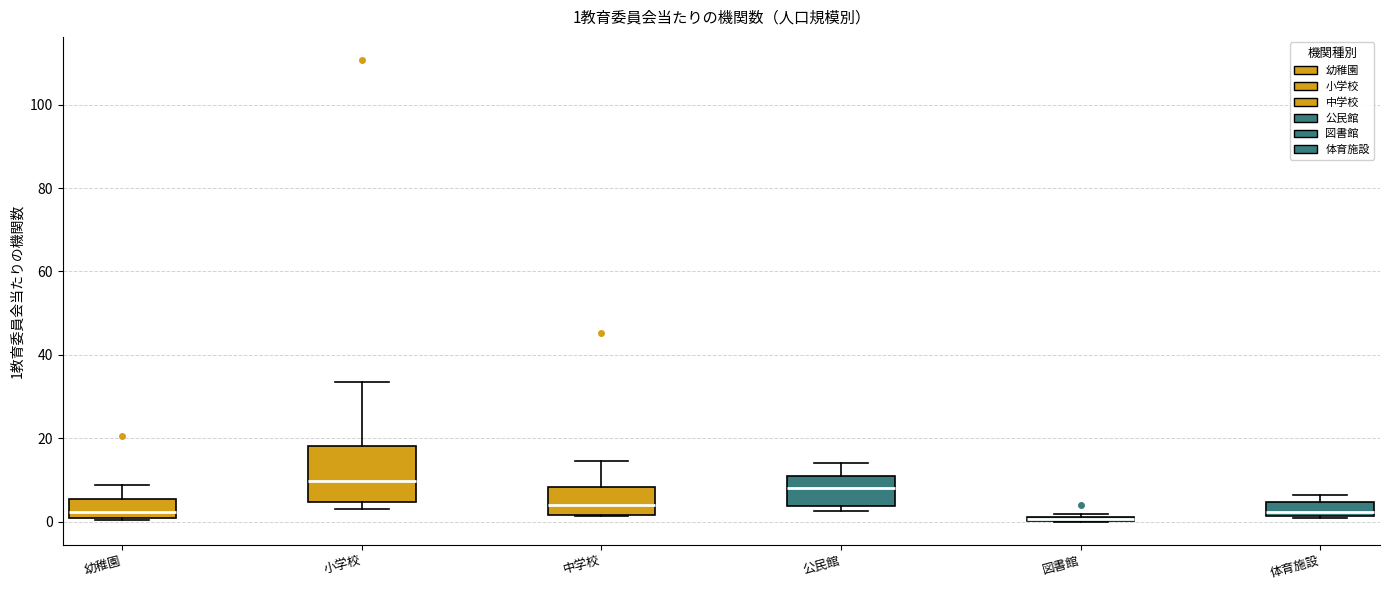

Comparing the boxes themselves (not the whiskers), which one is the tallest?

小学校